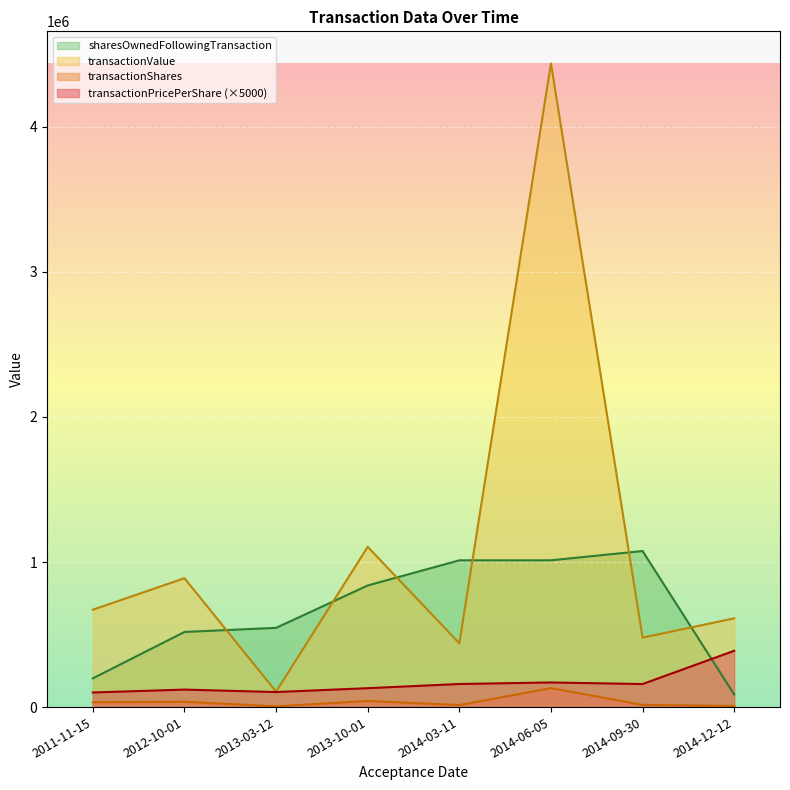

Which category has the highest value across all series?

2014-06-05